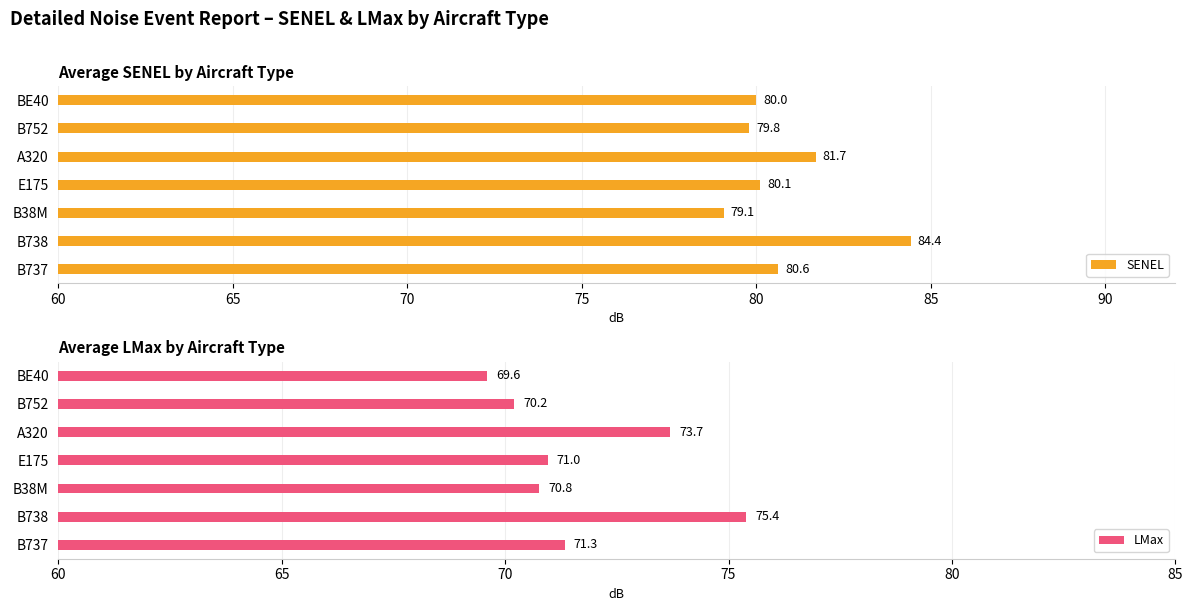

What is the difference between the SENEL values at A320 and BE40?

1.7